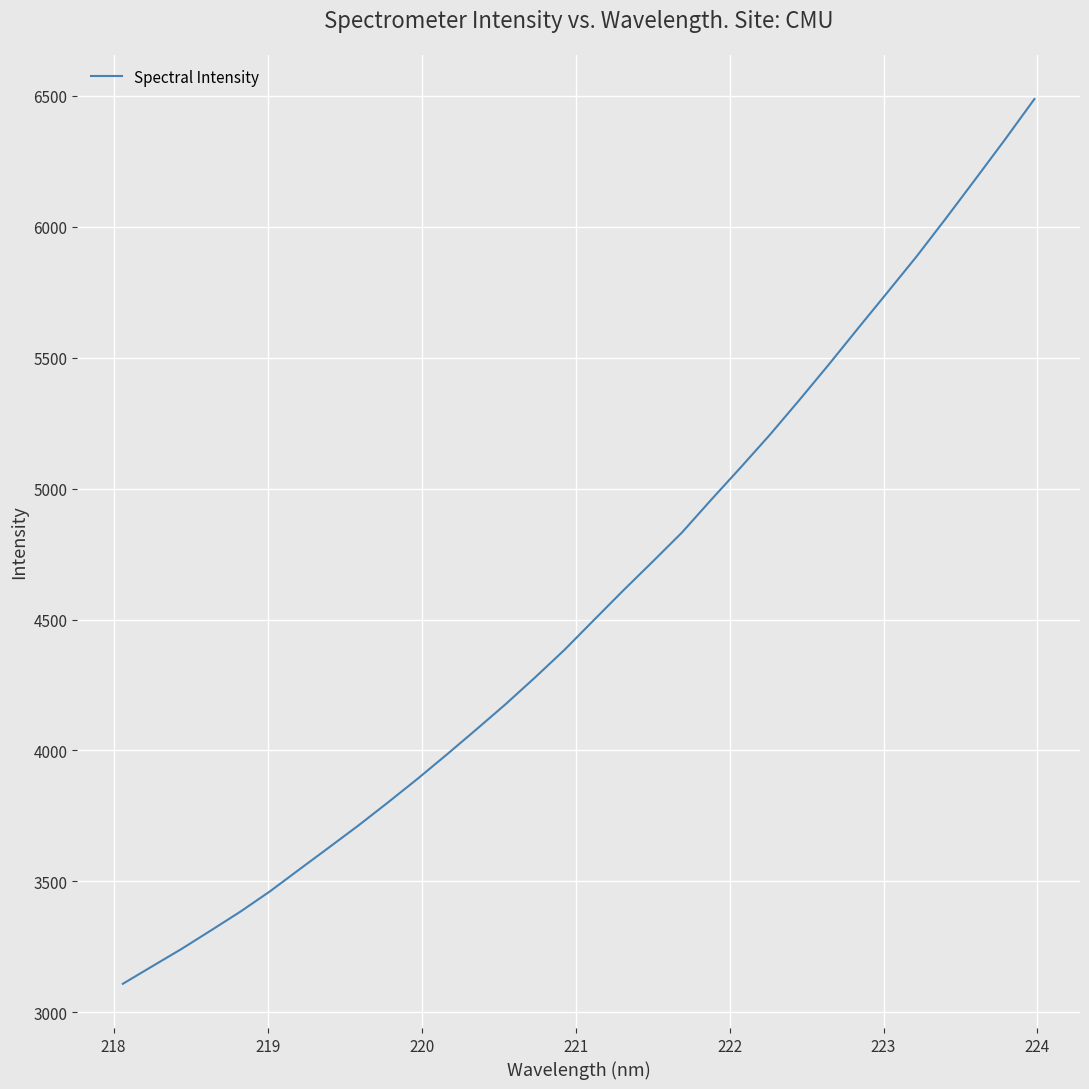

Reading left to right, list all the values displayed in this chart.

3109.0	3175.9	3242.5	3313.3	3385.0	3462.2	3546.0	3629.4	3713.3	3800.9	3890.6	3983.9	4079.2	4176.1	4278.1	4383.4	4497.1	4610.2	4720.3	4831.9	4957.6	5080.7	5206.3	5338.6	5473.8	5612.7	5750.2	5888.3	6034.2	6183.2	6333.5	6487.9